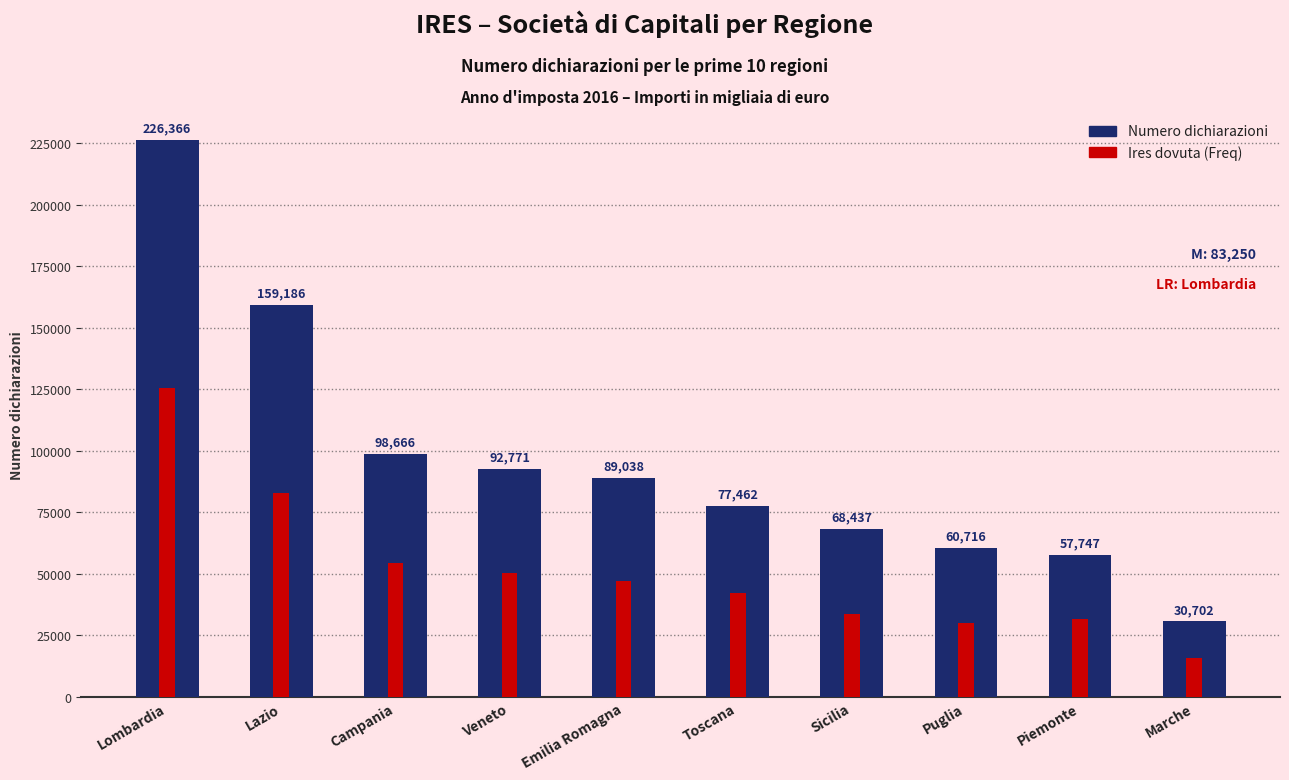

What is the value of the Ires dovuta (Freq) bar at the 5th from the left?

47230